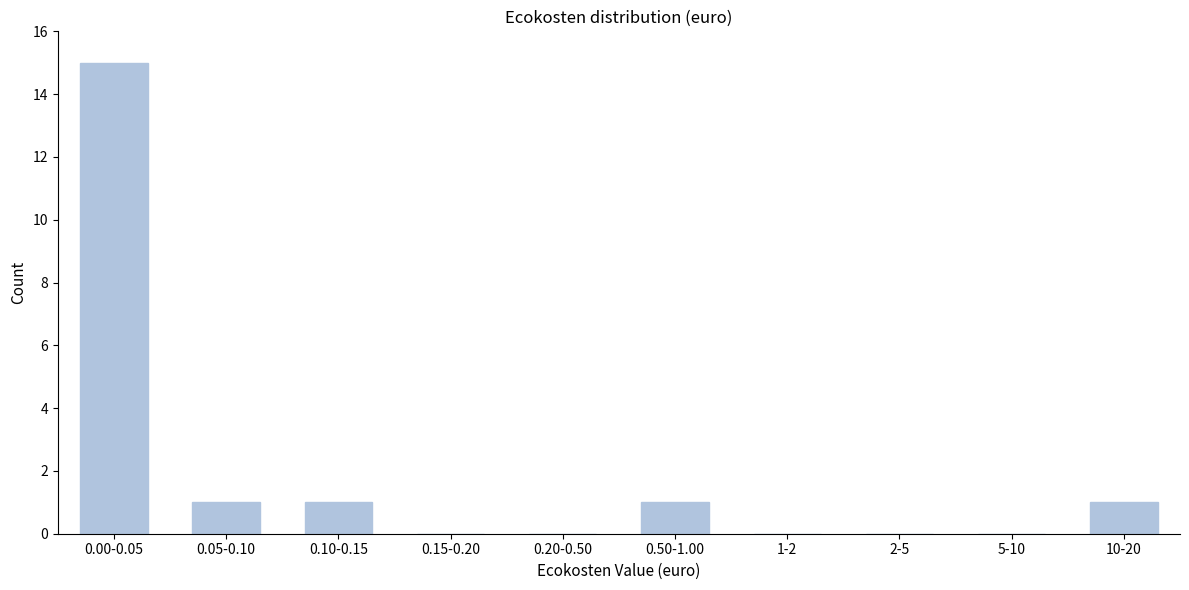

Reading right to left, list all the values displayed in this chart.

10-20=1	5-10=0	2-5=0	1-2=0	0.50-1.00=1	0.20-0.50=0	0.15-0.20=0	0.10-0.15=1	0.05-0.10=1	0.00-0.05=15